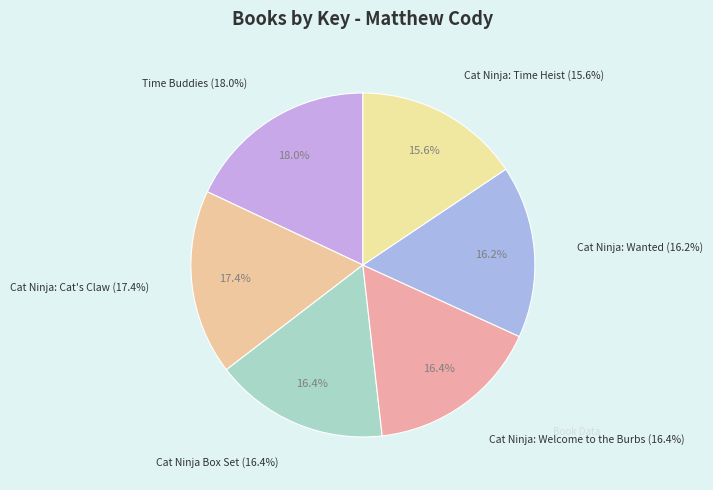

What percentage is the Cat Ninja: Time Heist slice, to the nearest percent?

16%